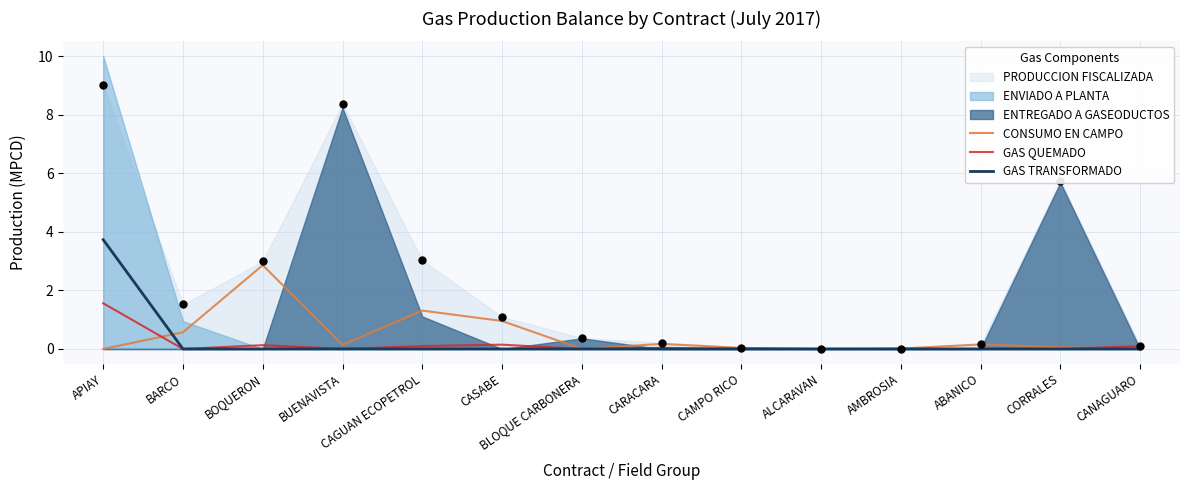

The value of CONSUMO EN CAMPO at ALCARAVAN is 0.0. True or false?

True